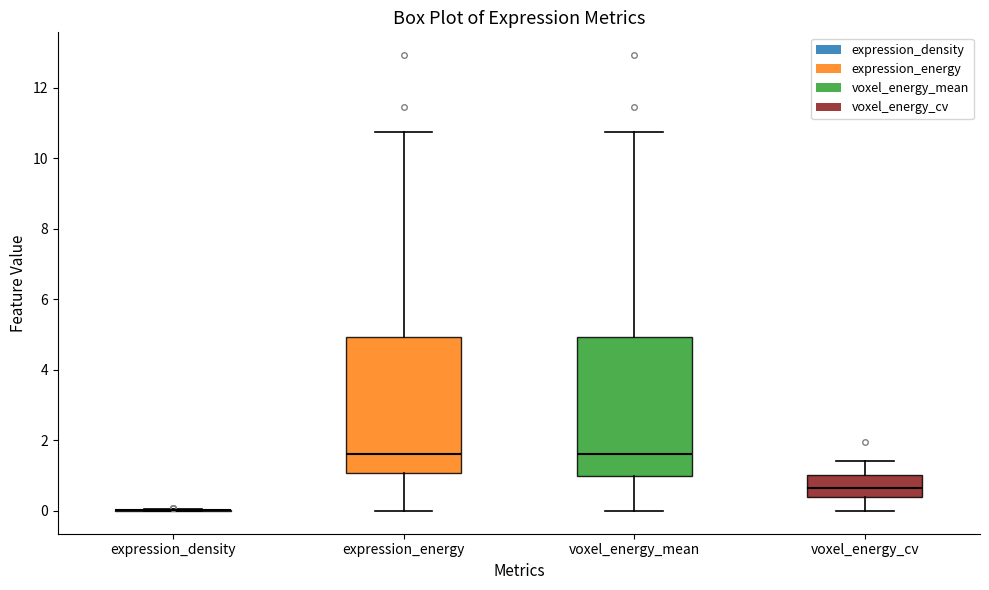

Reading left to right, transcribe this box plot: for each box, give where its median line is, the range the box spans, and where its two whiskers end, as read against the y-axis. The values are not printed on the chart, so give them approximately, as read against the axis.

expression_density: box collapsed to a line at 0.0, whiskers 0.0 to 0.0
expression_energy: median 1.6, box 1.0 to 5.0, whiskers 0.0 to 10.8
voxel_energy_mean: median 1.6, box 1.0 to 5.0, whiskers 0.0 to 10.8
voxel_energy_cv: median 0.6, box 0.4 to 1.0, whiskers 0.0 to 1.4